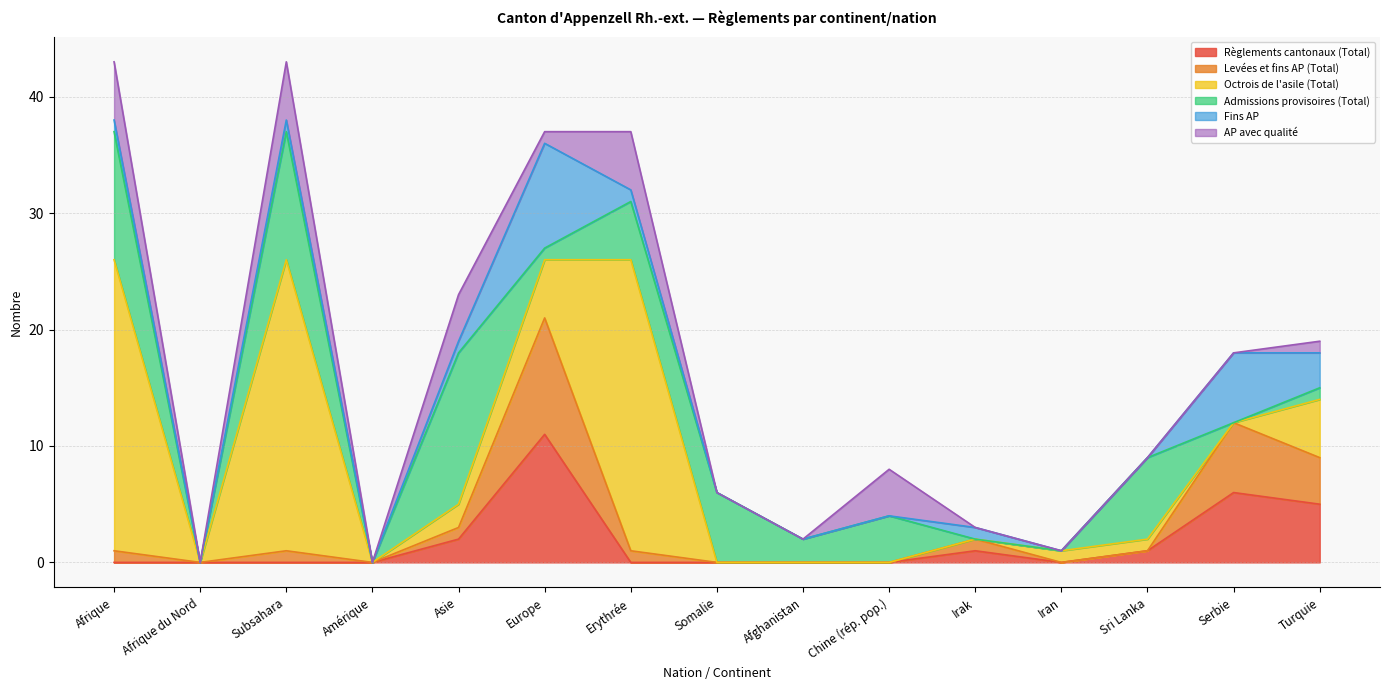

Rank the categories by Admissions provisoires (Total) value from lowest to highest.

Afrique du Nord, Amérique, Irak, Iran, Serbie, Europe, Turquie, Afghanistan, Chine (rép. pop.), Erythrée, Somalie, Sri Lanka, Afrique, Subsahara, Asie